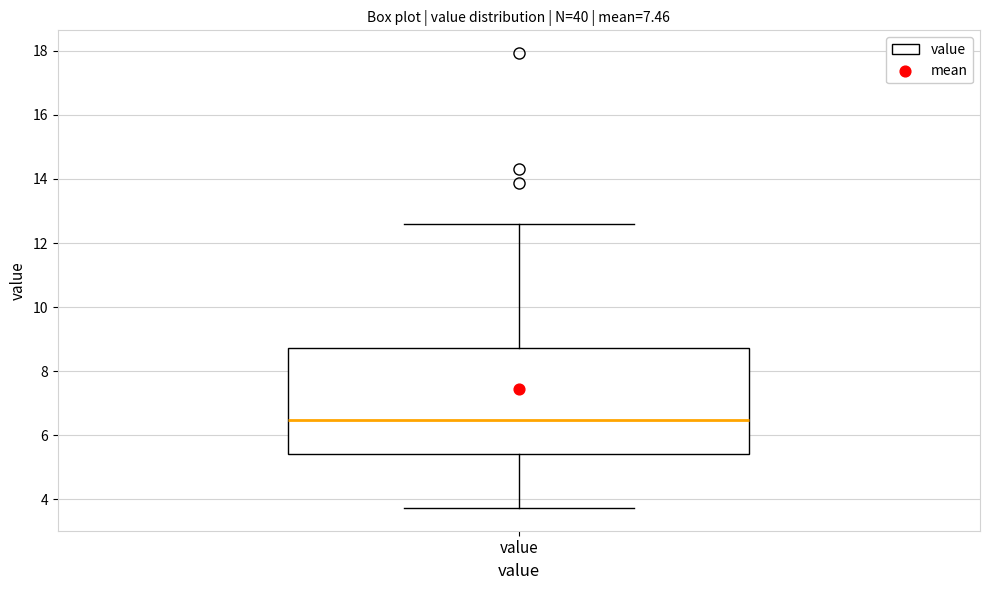

Transcribe this box plot: give where the median line is, the range the box spans, and where the two whiskers end, as read against the y-axis. The values are not printed on the chart, so give them approximately, as read against the axis.

median 6.4, box 5.4 to 8.8, whiskers 3.8 to 12.6